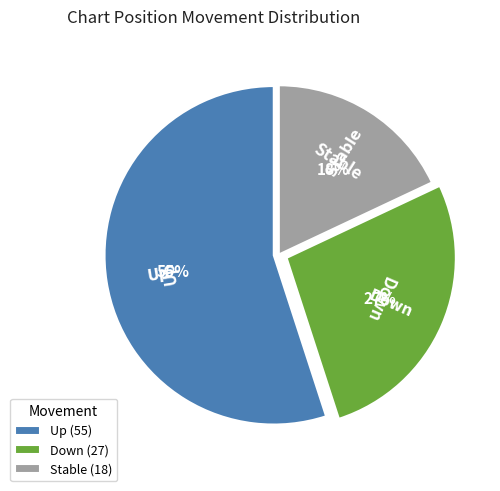

Which slice is the largest?

Up (55)